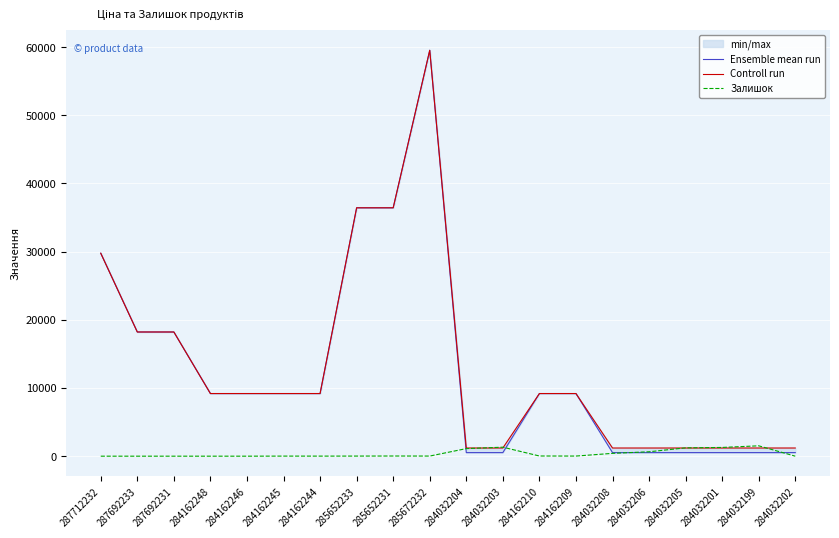

What is the value of the Controll run point at the 1st from the left?

29761.5